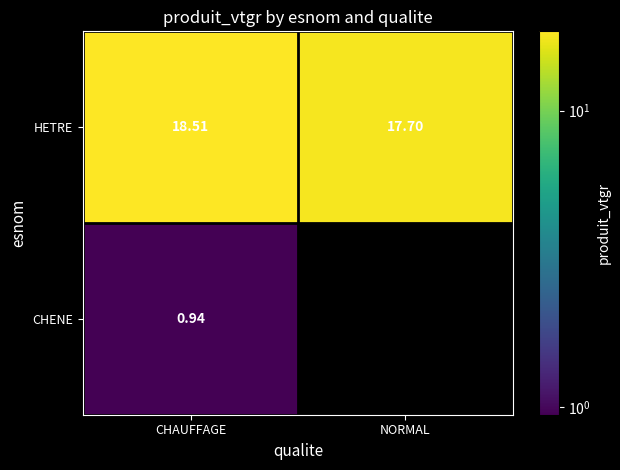

Which category has the lowest value in the HETRE series?

NORMAL